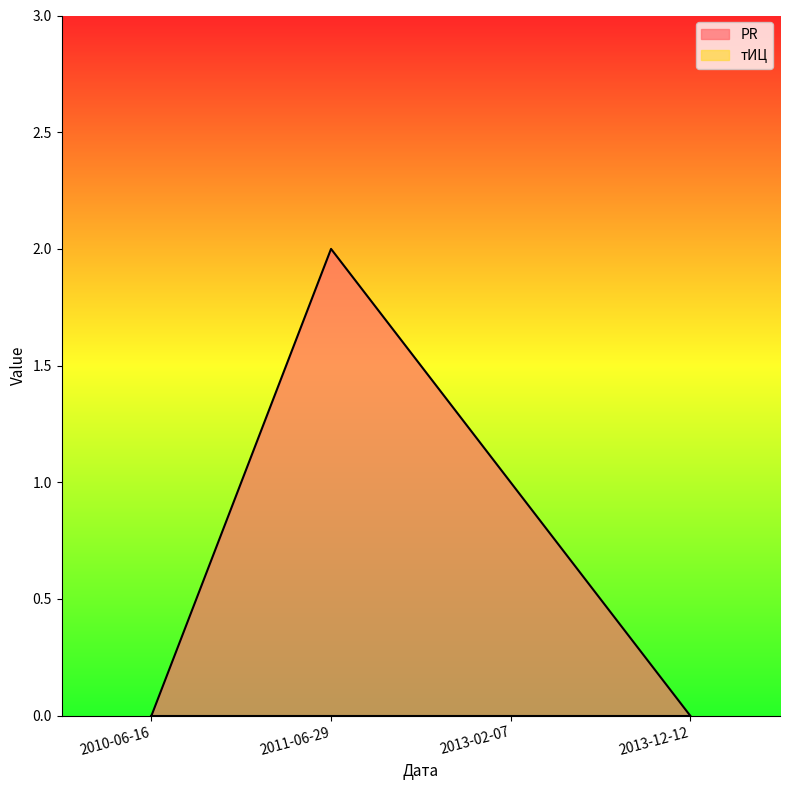

What is the label of the 4th point from the right?

2010-06-16